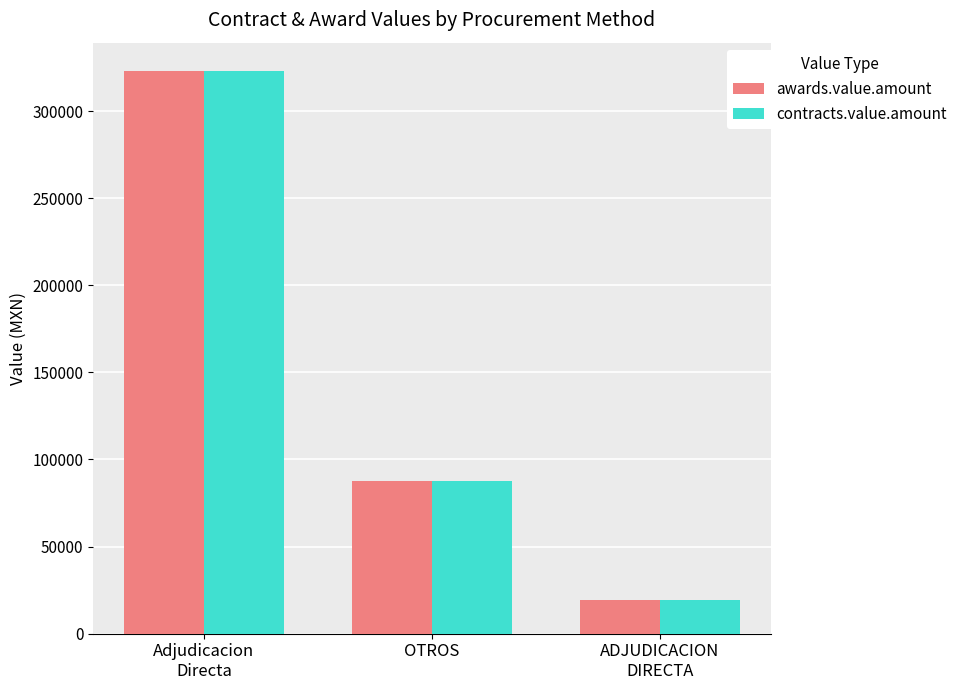

Where is contracts.value.amount nearest to the value 171190?

OTROS